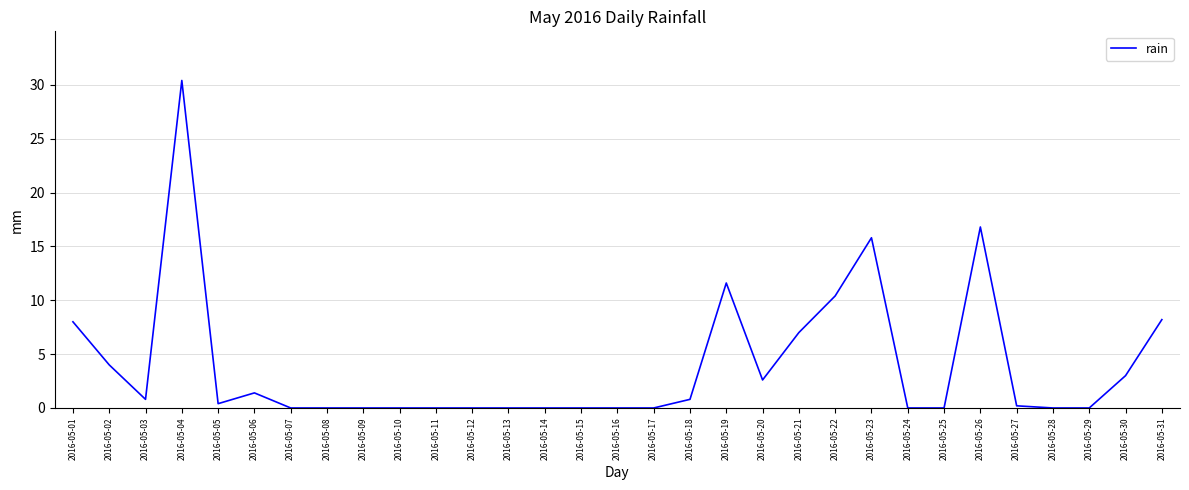

True or false: the data shows 0.0 at 2016-05-08.

True